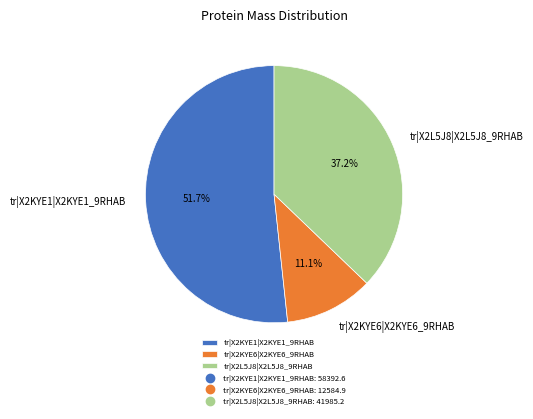

True or false: tr|X2L5J8|X2L5J8_9RHAB accounts for 37% of the total.

True